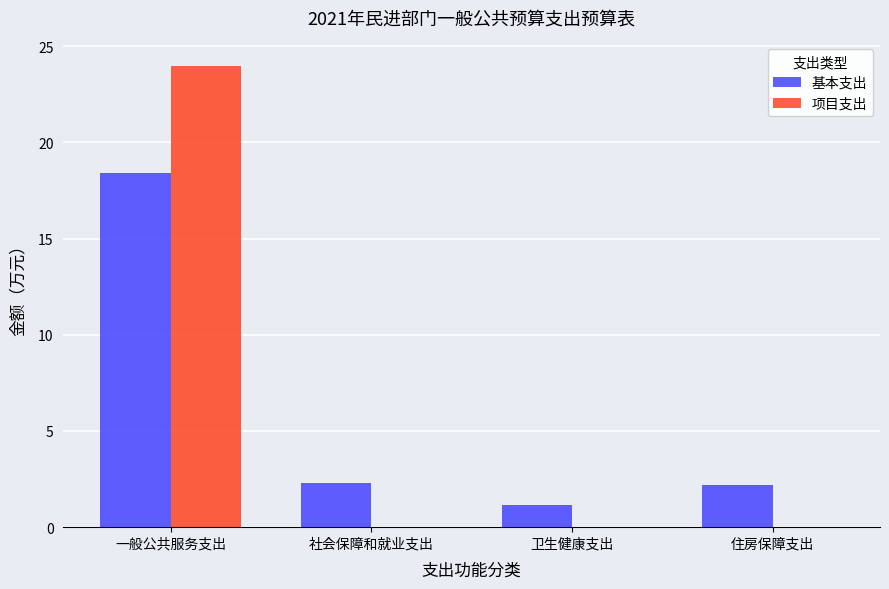

The value of 项目支出 at 卫生健康支出 is -13.4. True or false?

False